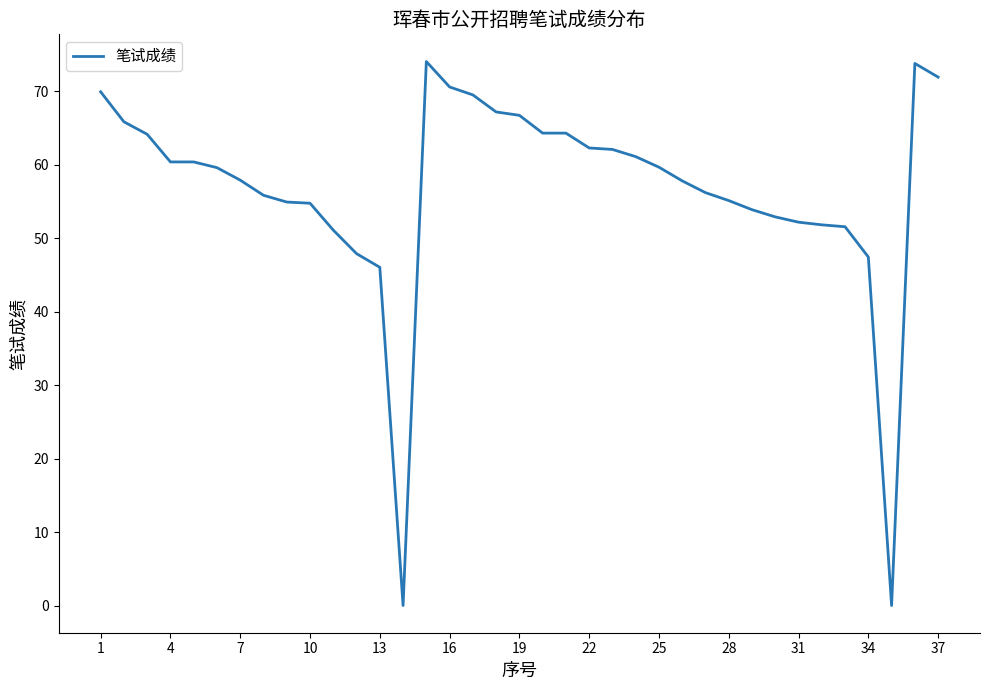

What is the difference between the maximum and minimum values?

74.0